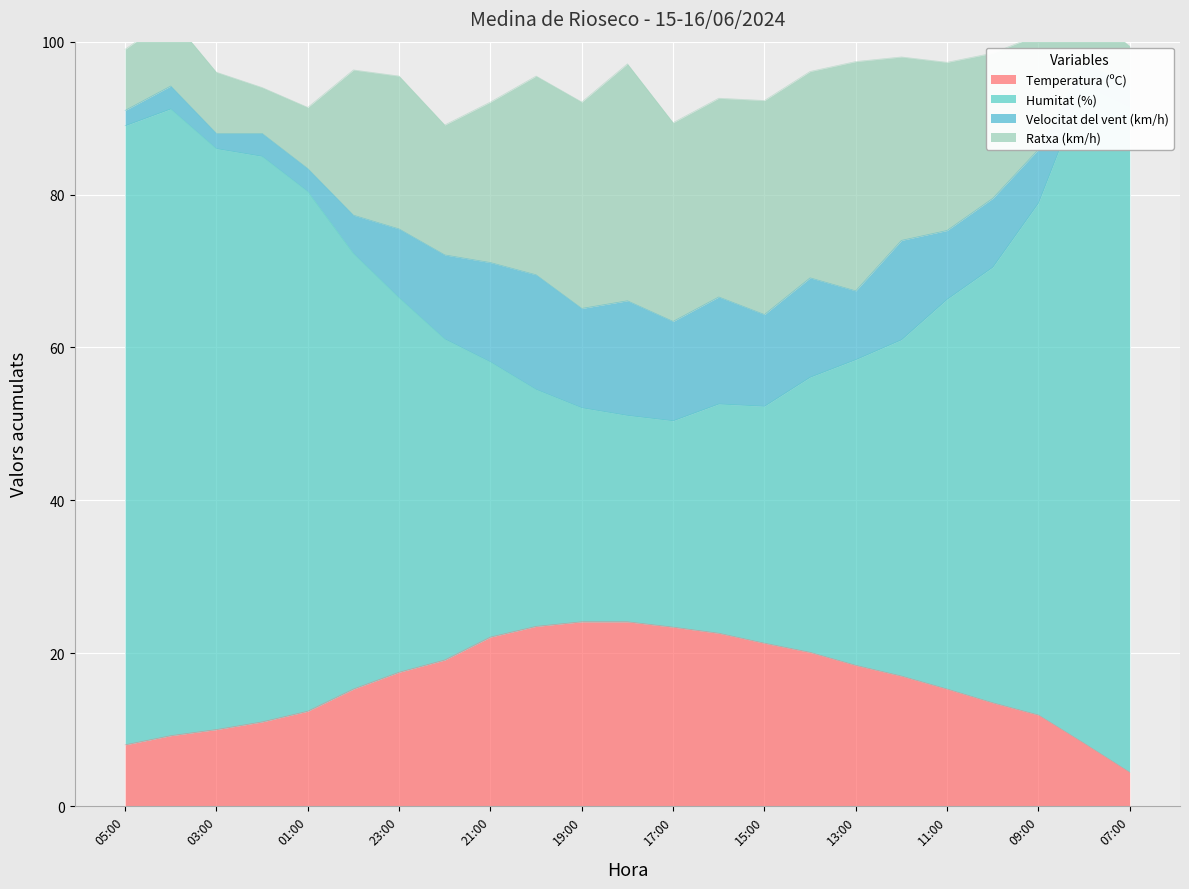

Is it true that Temperatura (ºC) equals 26.1 at 11:00?

False